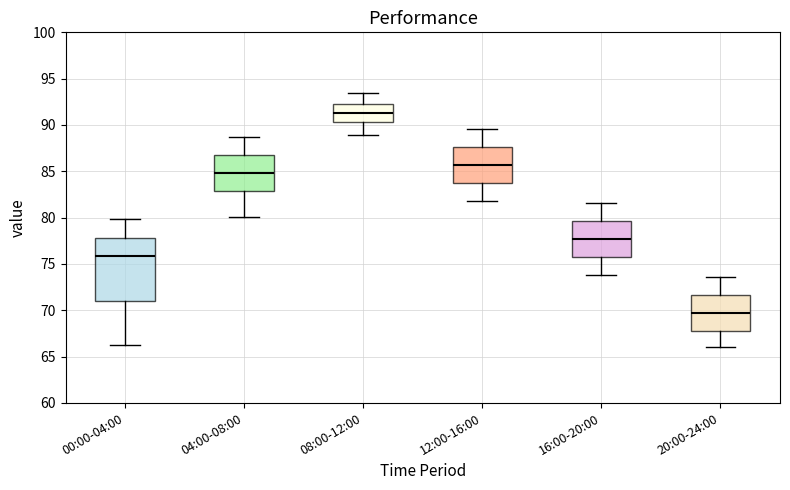

Reading left to right, read every box against the y-axis: the position of its median line, the range the box covers, and the ends of its whiskers. The values are not printed on the chart, so give them approximately, as read against the axis.

00:00-04:00: median 76.0, box 71.0 to 78.0, whiskers 66.0 to 80.0
04:00-08:00: median 85.0, box 83.0 to 87.0, whiskers 80.0 to 88.5
08:00-12:00: median 91.5, box 90.5 to 92.0, whiskers 89.0 to 93.5
12:00-16:00: median 85.5, box 84.0 to 87.5, whiskers 82.0 to 89.5
16:00-20:00: median 77.5, box 76.0 to 79.5, whiskers 74.0 to 81.5
20:00-24:00: median 69.5, box 68.0 to 71.5, whiskers 66.0 to 73.5